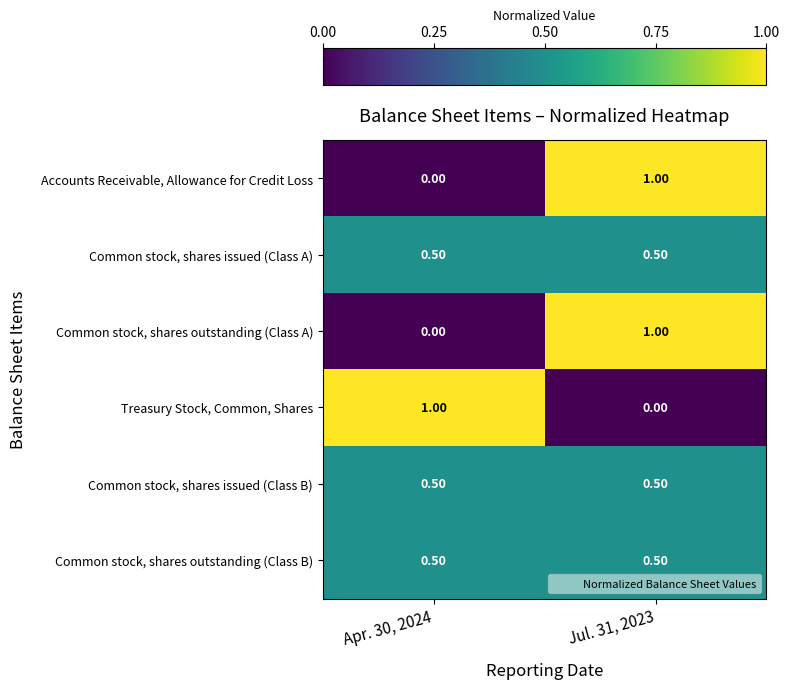

At which category is the sum across all series the highest?

Jul. 31, 2023